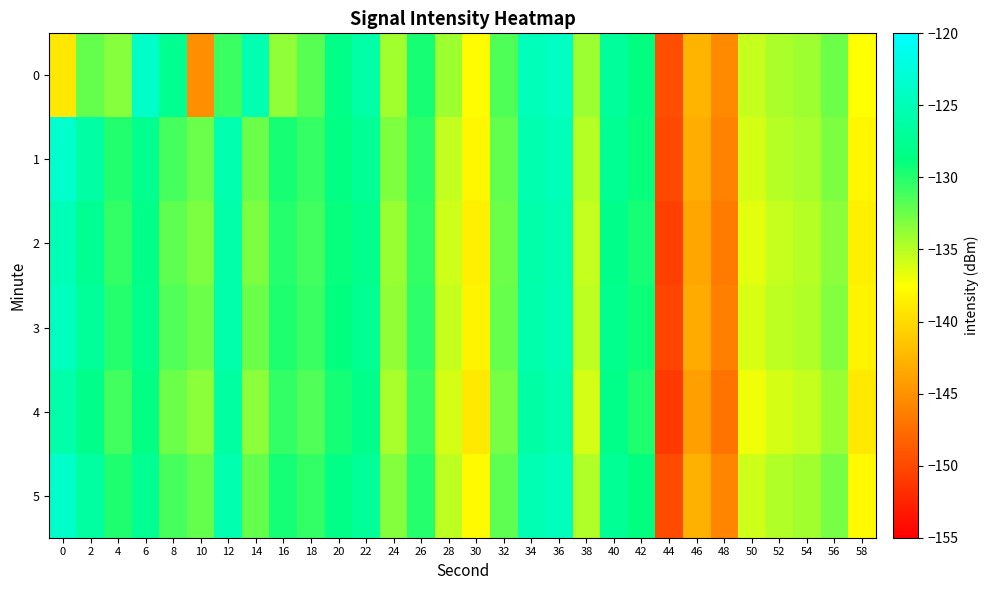

At which category is the sum across all series the highest?

36